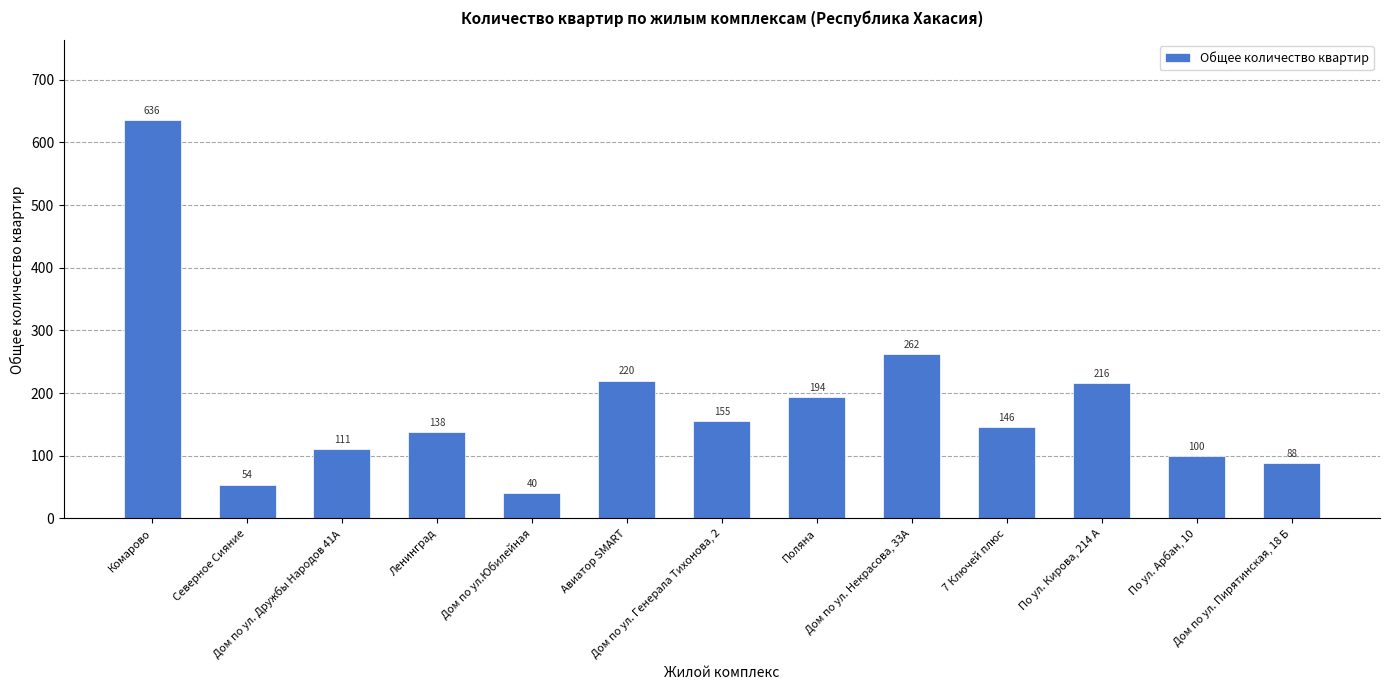

Is it true that the value at Северное Сияние is 94?

False